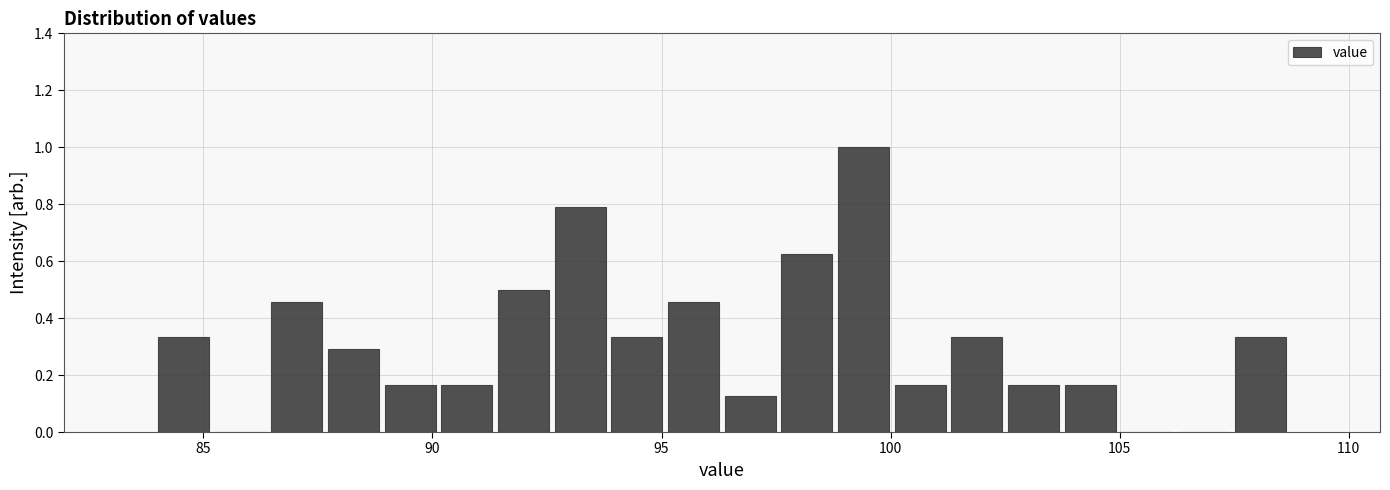

Around what value on the x-axis is the tallest bar? Give the approximate position of its centre, as read against the axis.

99.5